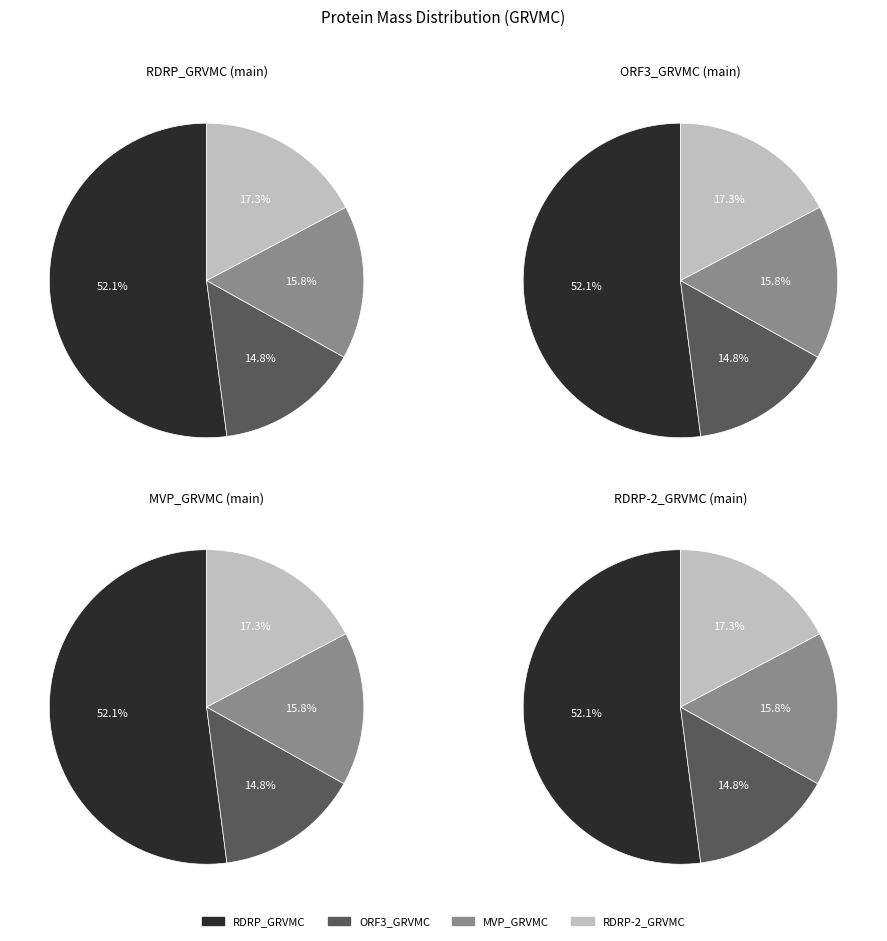

To the nearest percent, what percentage of the pie is RDRP_GRVMC?

52%